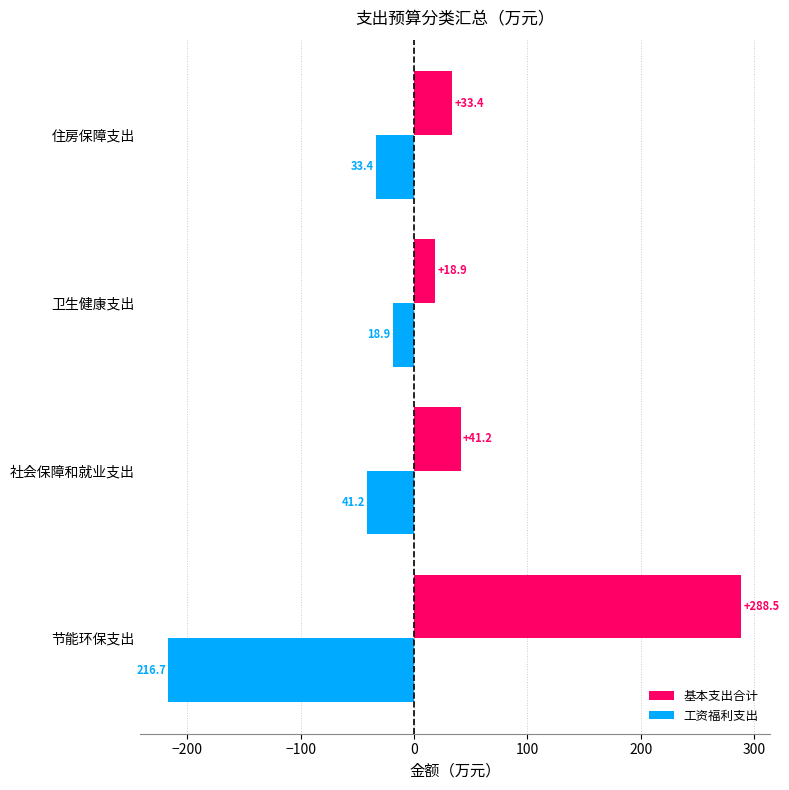

Which series has the largest range (max minus min)?

基本支出合计